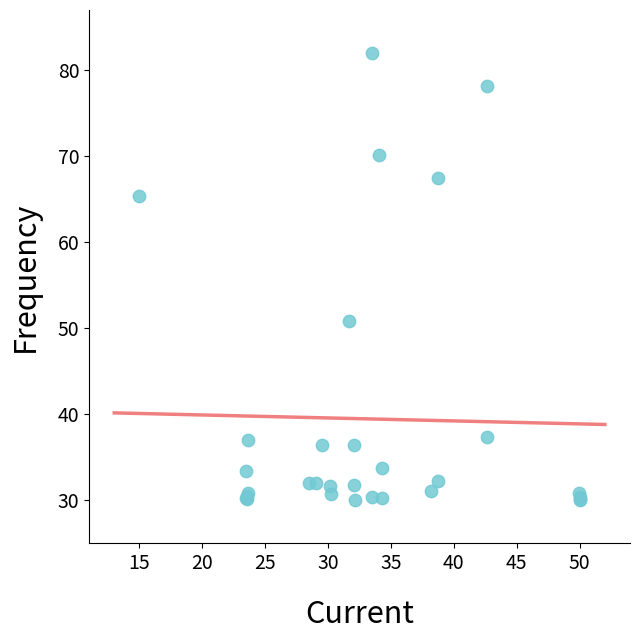

What Y value in the scatter plot is closest to 56?

50.9